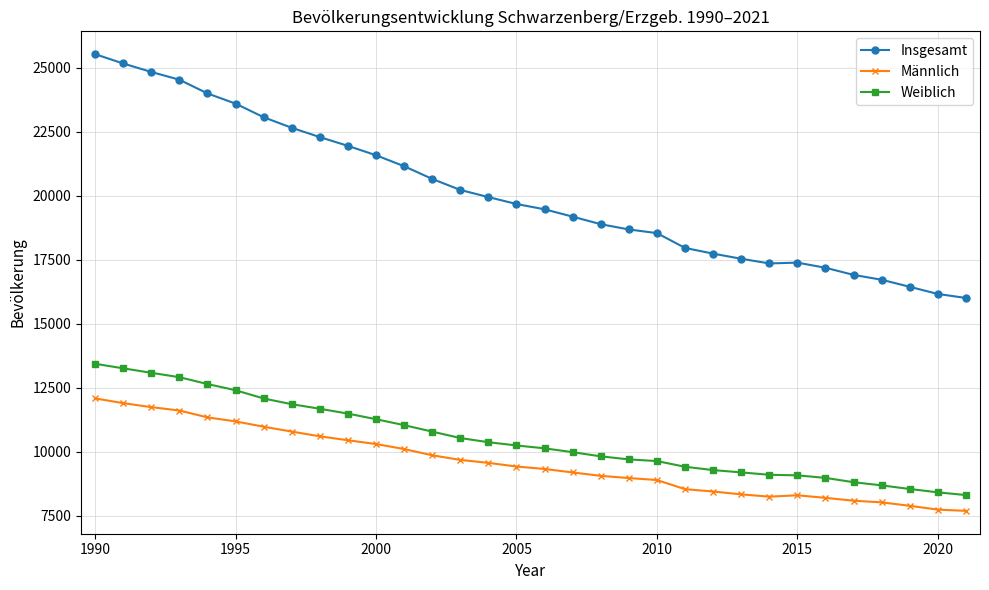

What is the sum of all Insgesamt values?

643147